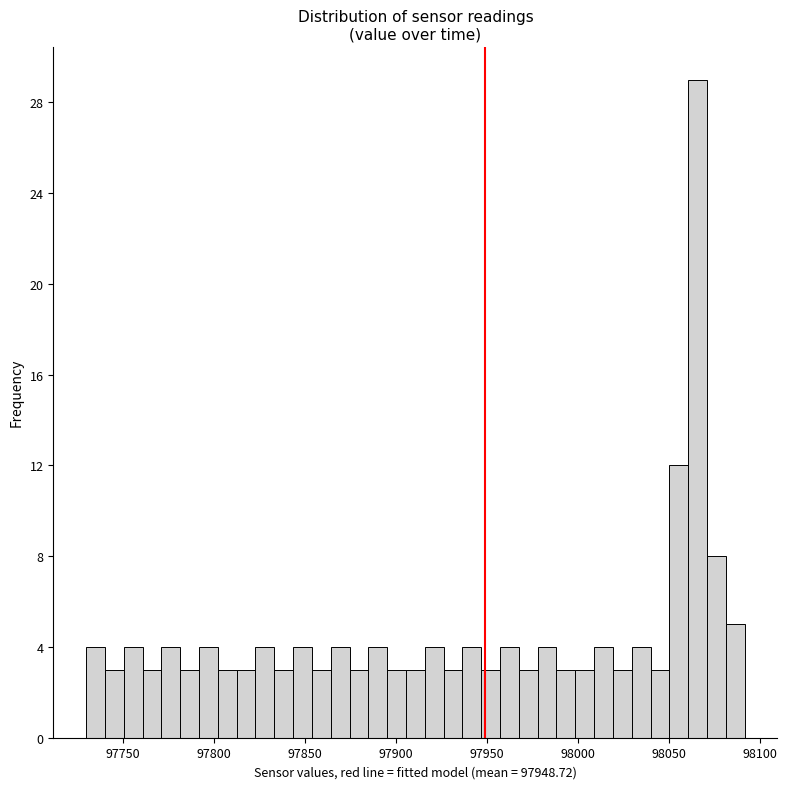

Around what value on the x-axis is the tallest bar? Give the approximate position of its centre, as read against the axis.

98065